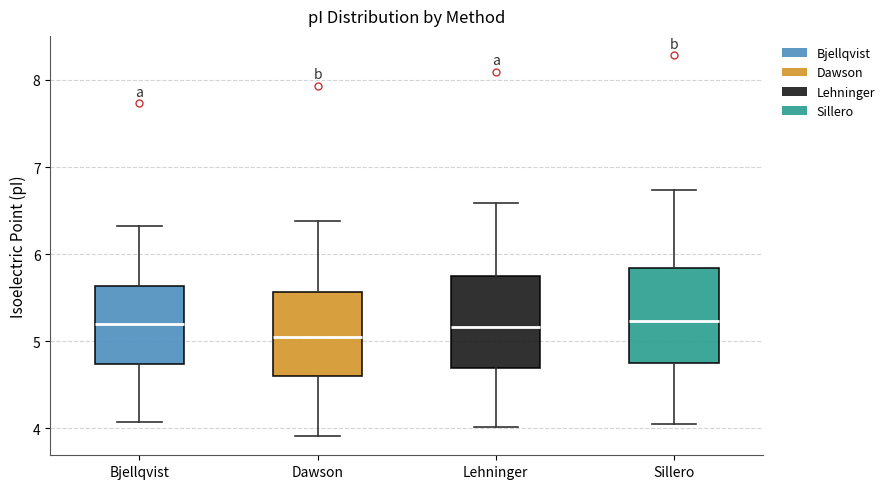

Reading left to right, read every box against the y-axis: the position of its median line, the range the box covers, and the ends of its whiskers. The values are not printed on the chart, so give them approximately, as read against the axis.

Bjellqvist: median 5.2, box 4.7 to 5.6, whiskers 4.1 to 6.3
Dawson: median 5.1, box 4.6 to 5.6, whiskers 3.9 to 6.4
Lehninger: median 5.2, box 4.7 to 5.8, whiskers 4.0 to 6.6
Sillero: median 5.2, box 4.7 to 5.8, whiskers 4.1 to 6.7